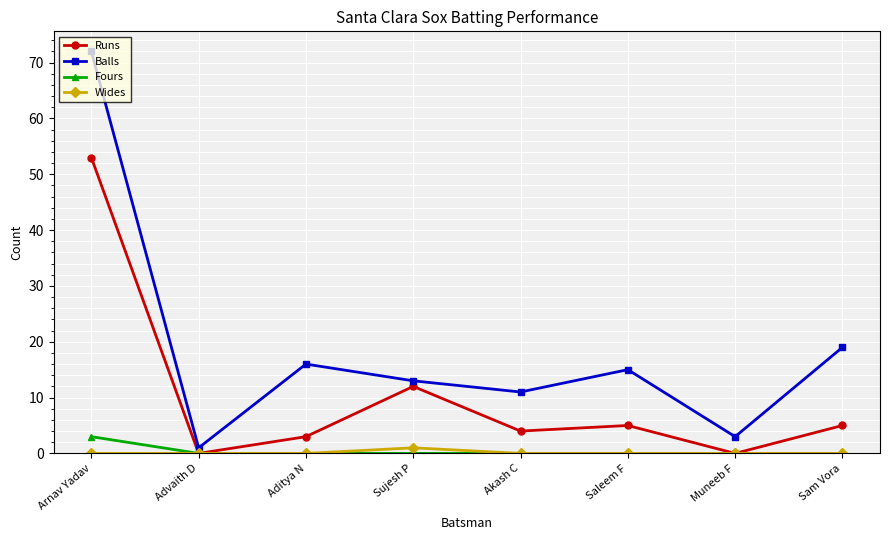

The Balls series shows 15 at Akash C. True or false?

False